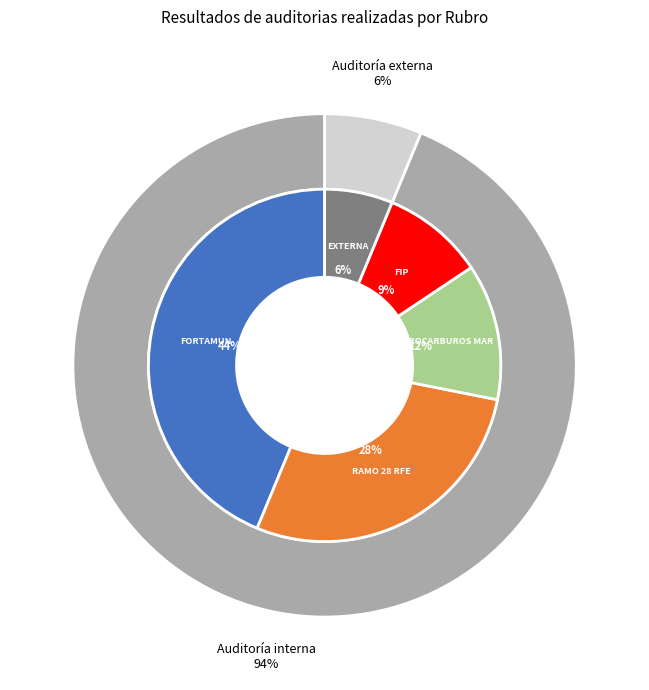

Rank the categories by value from lowest to highest.

EXTERNA, FIP, HIDROCARBUROS MAR, RAMO 28 RFE, FORTAMUN